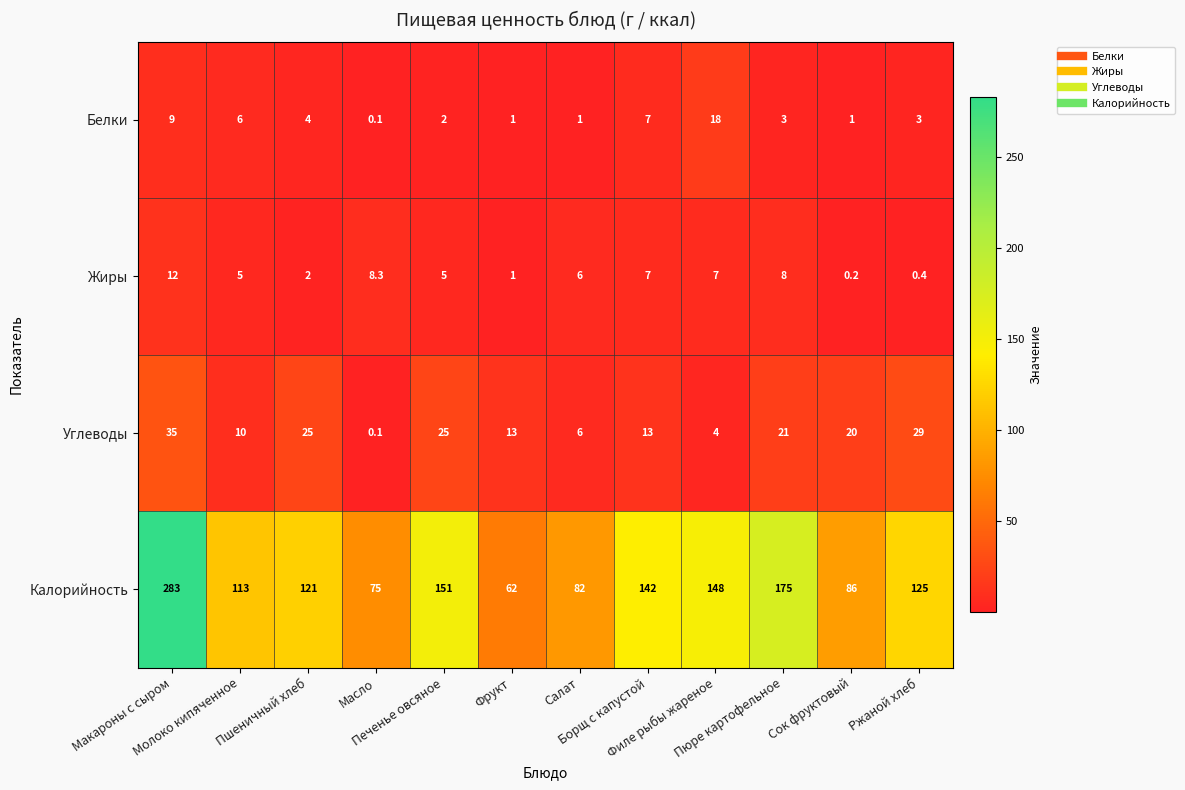

At how many categories does at least one series exceed 133?

5